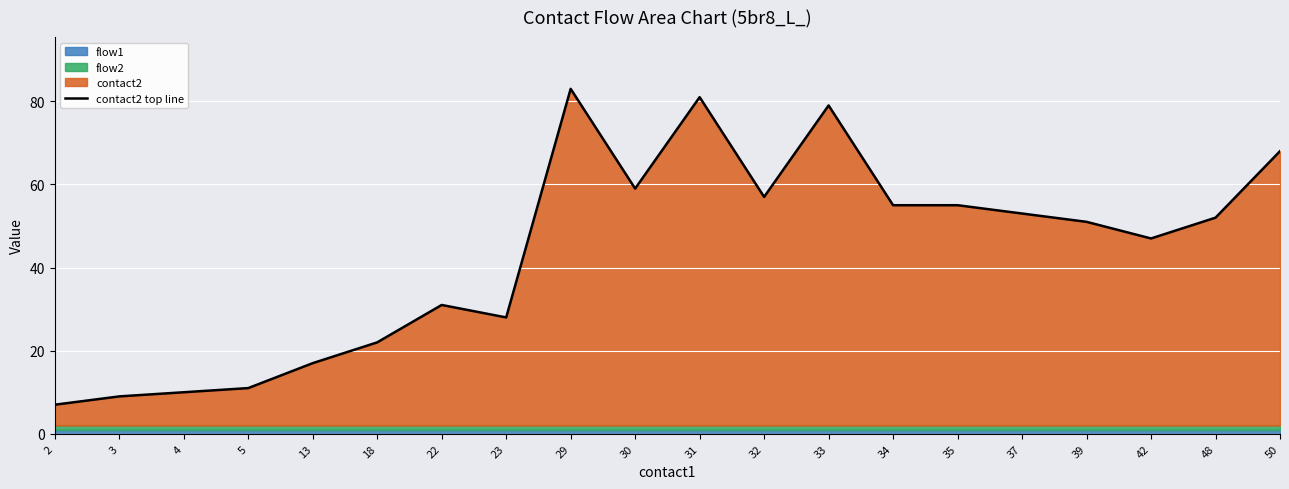

At which category does the data reach its first local valley?

23